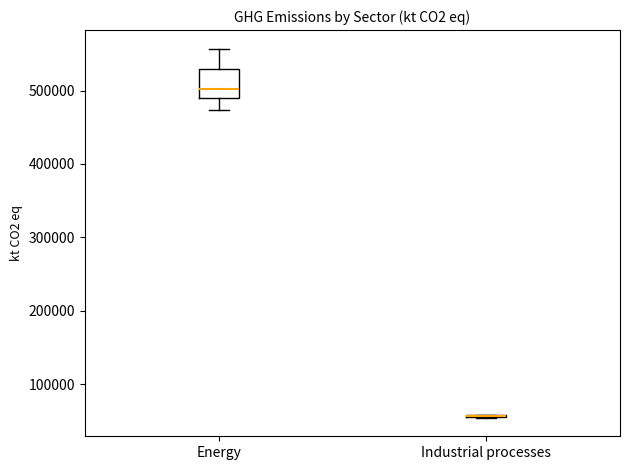

Reading left to right, transcribe this box plot: for each box, give where its median line is, the range the box spans, and where its two whiskers end, as read against the y-axis. The values are not printed on the chart, so give them approximately, as read against the axis.

Energy: median 500000, box 490000 to 530000, whiskers 470000 to 560000
Industrial processes: box collapsed to a line at 60000, whiskers 50000 to 60000